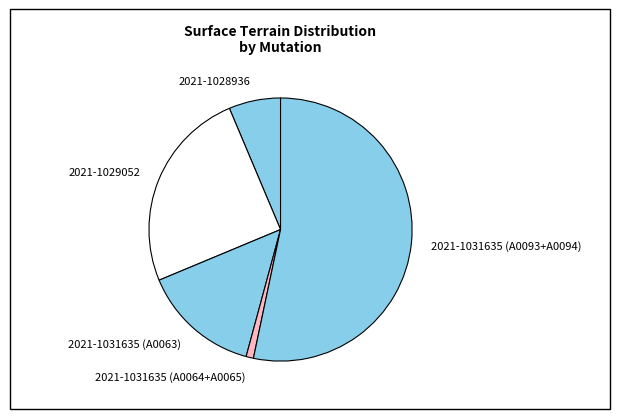

Combined, do 2021-1031635 (A0063) and 2021-1031635 (A0064+A0065) account for over 50%?

No